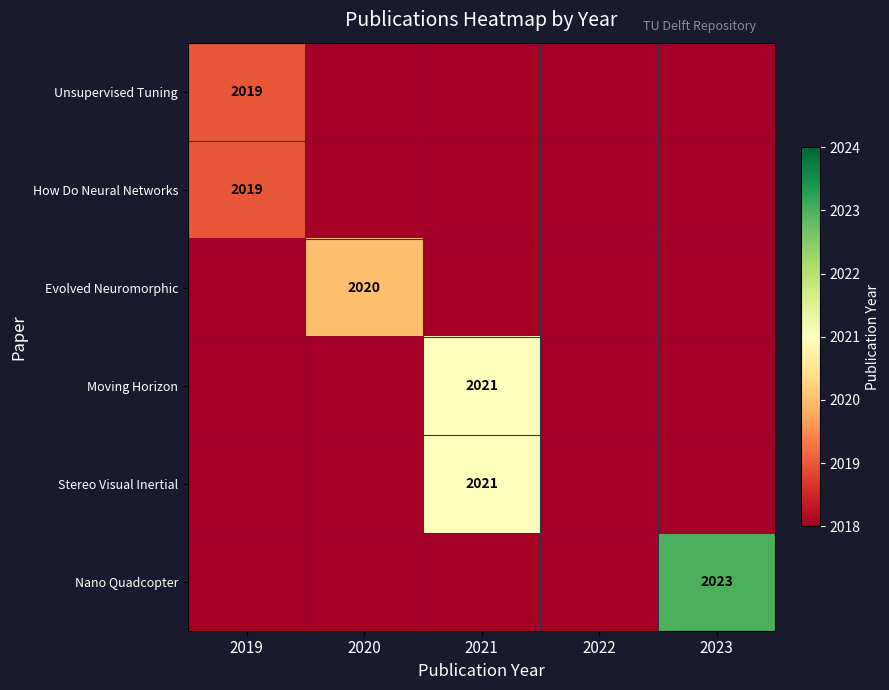

What is the minimum value shown in the chart?

2018